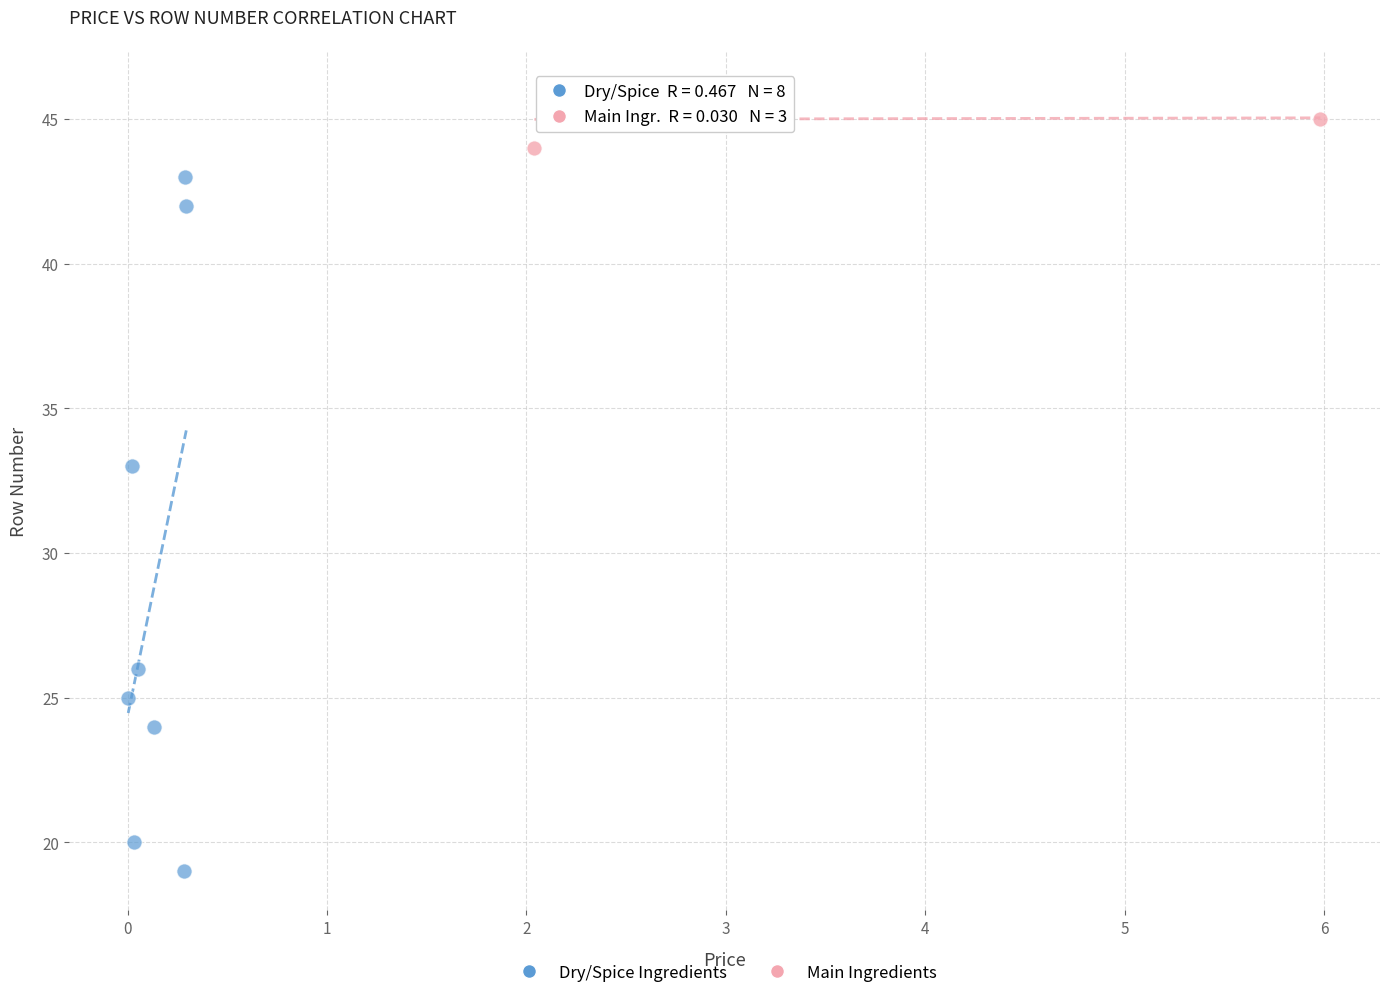

Which series contains the highest Y value?

Main Ingredients